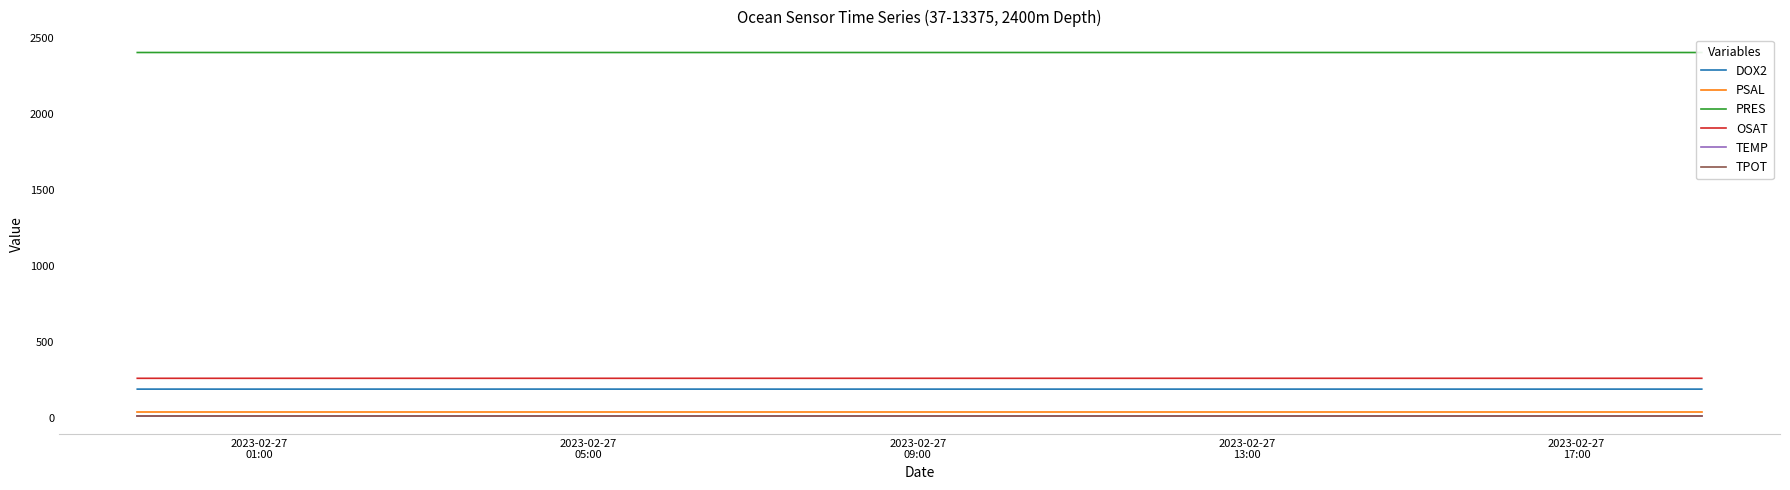

How many categories are shown in the chart?

38